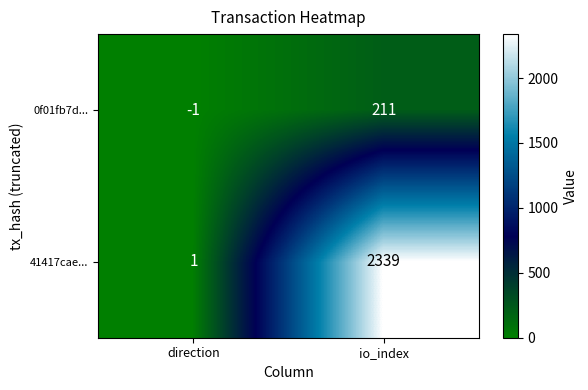

Which series changed the most between direction and io_index?

41417cae...